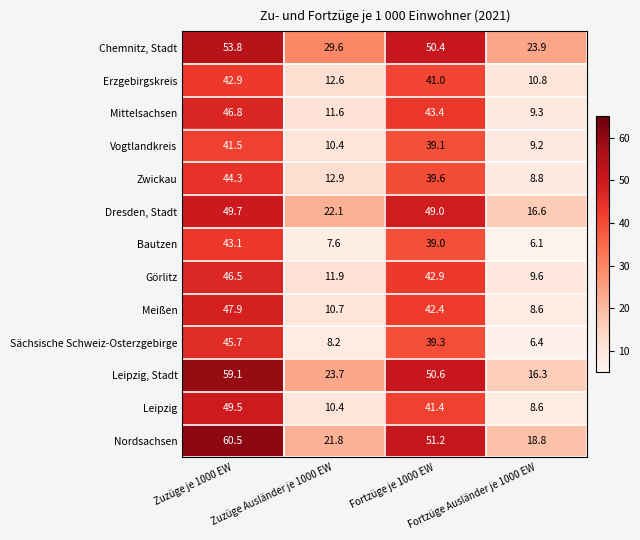

Which series has the largest range (max minus min)?

Leipzig, Stadt